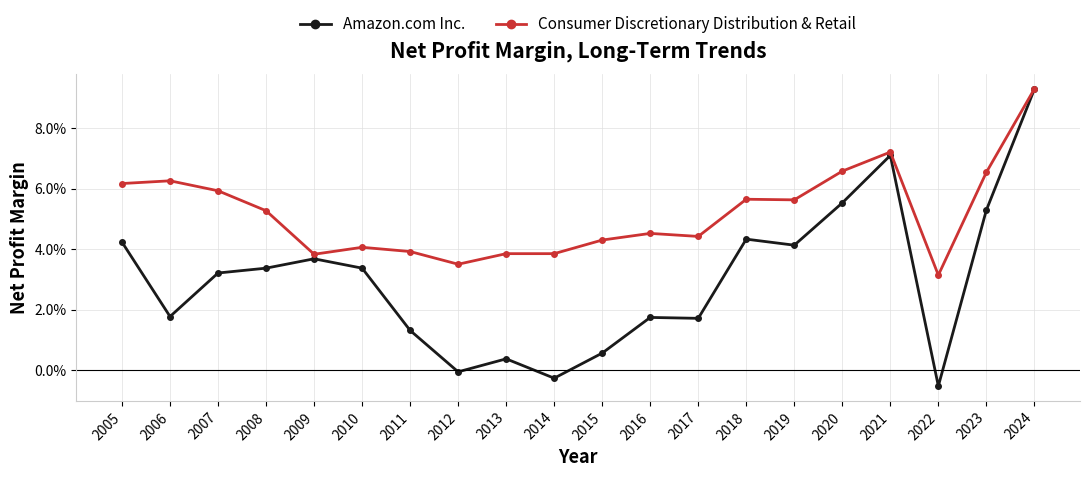

At which label is Amazon.com Inc. closest to 0?

2012